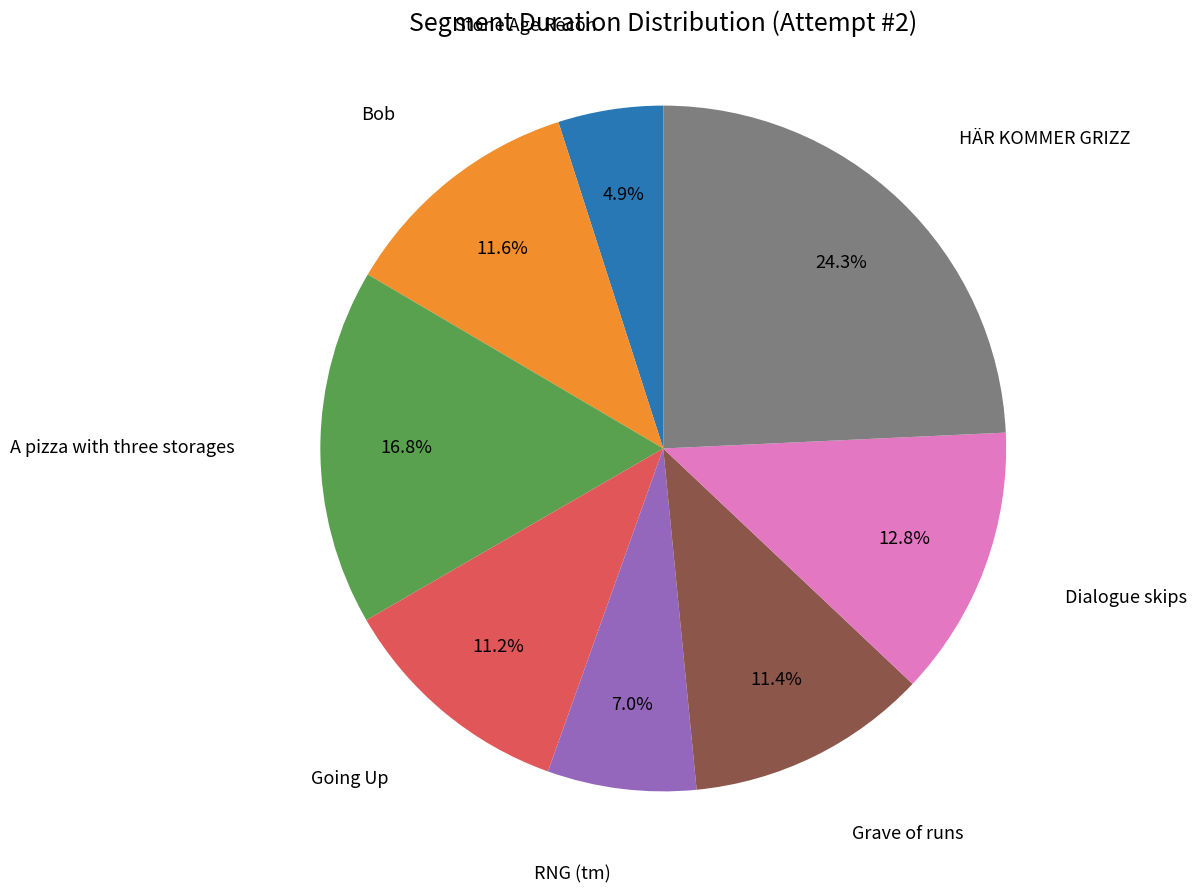

Is there a majority slice in this chart?

No